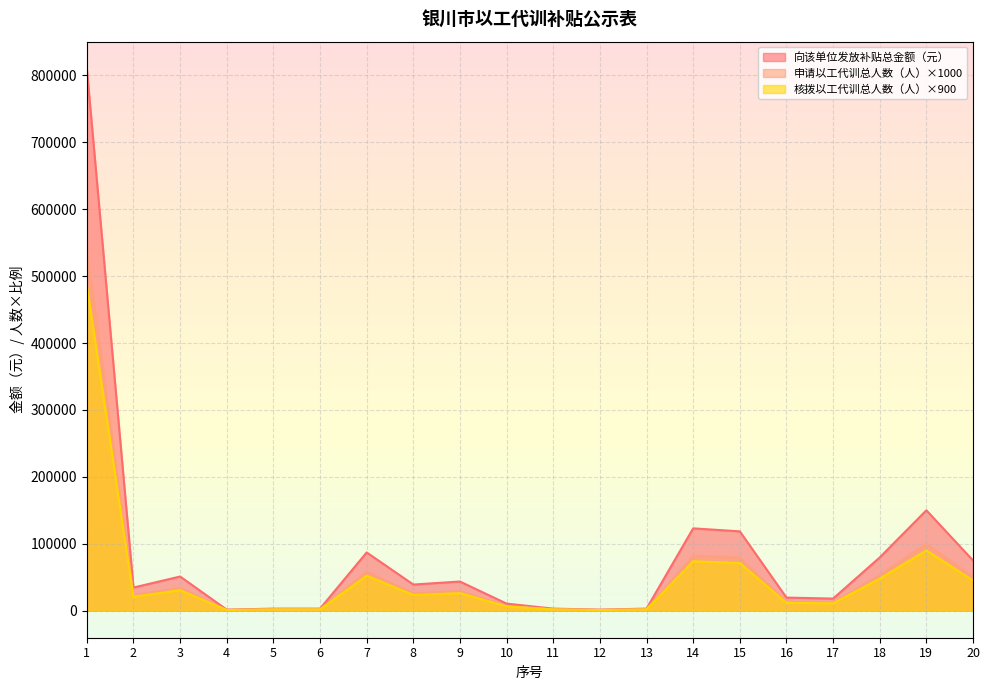

What is the sum of all 核拨以工代训总人数（人） values?

1004400